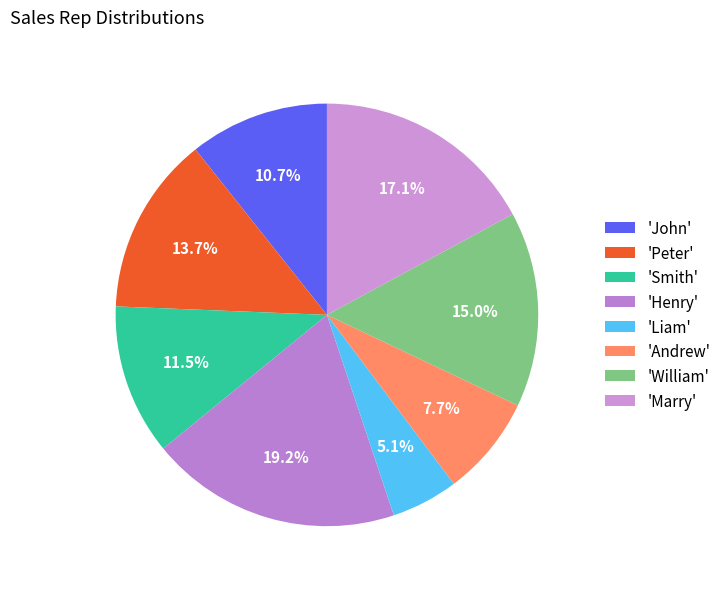

How many segments does this pie chart have?

8